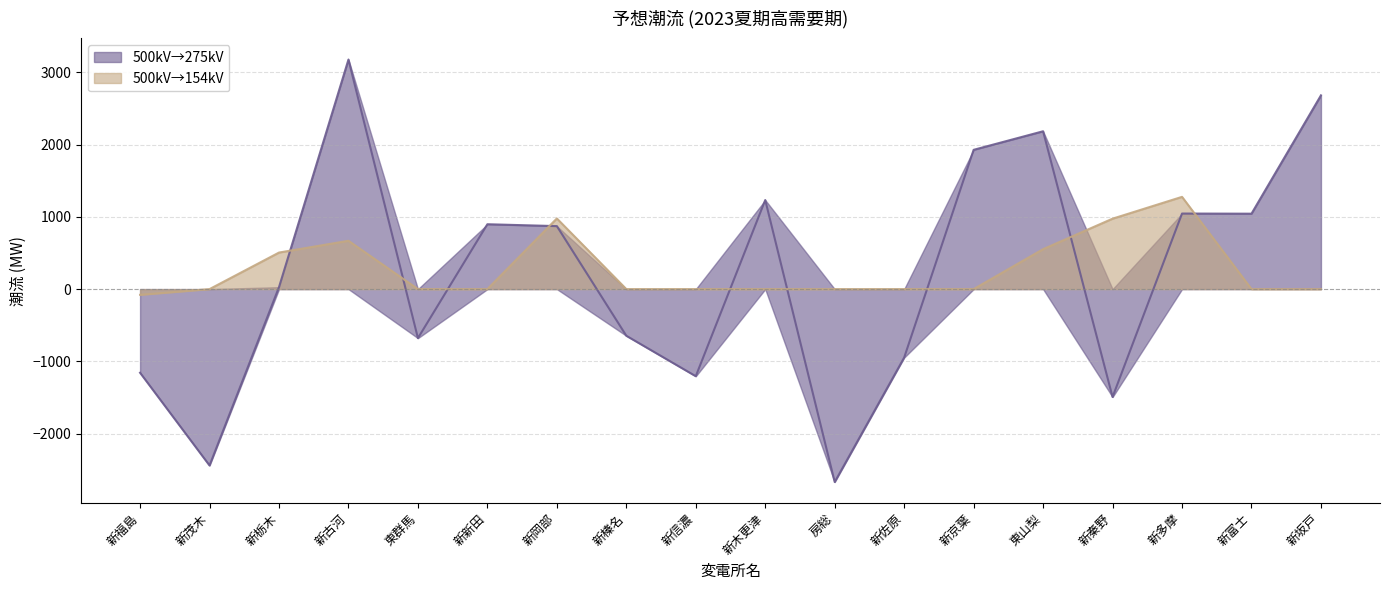

True or false: 500kV→154kV has more than 0 interior local peaks.

True